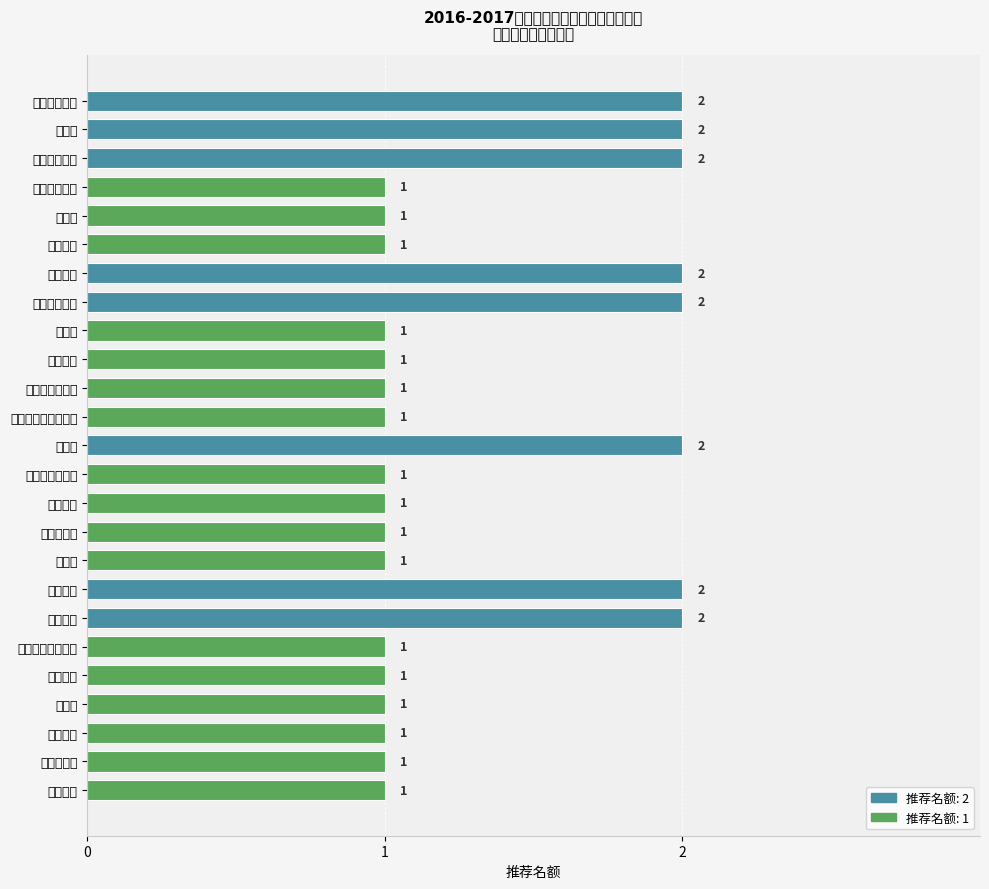

What position from the bottom is 信息学院?

7